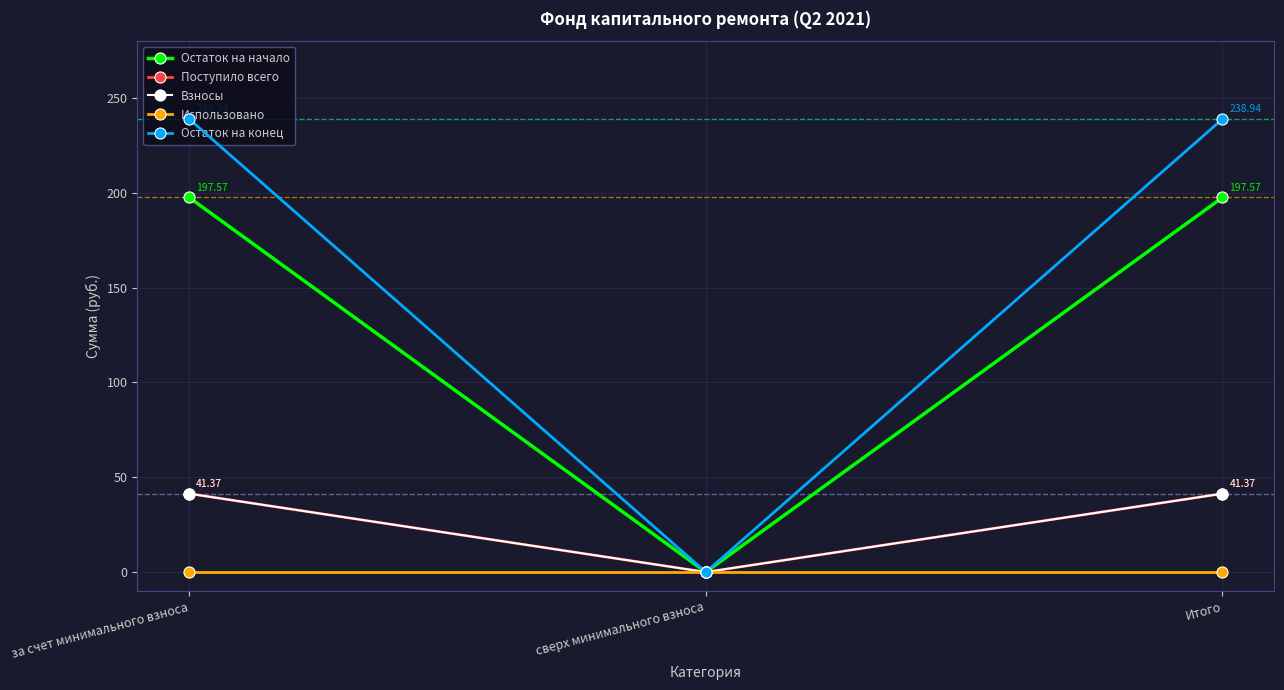

What is the label of the 1st point from the right?

Итого